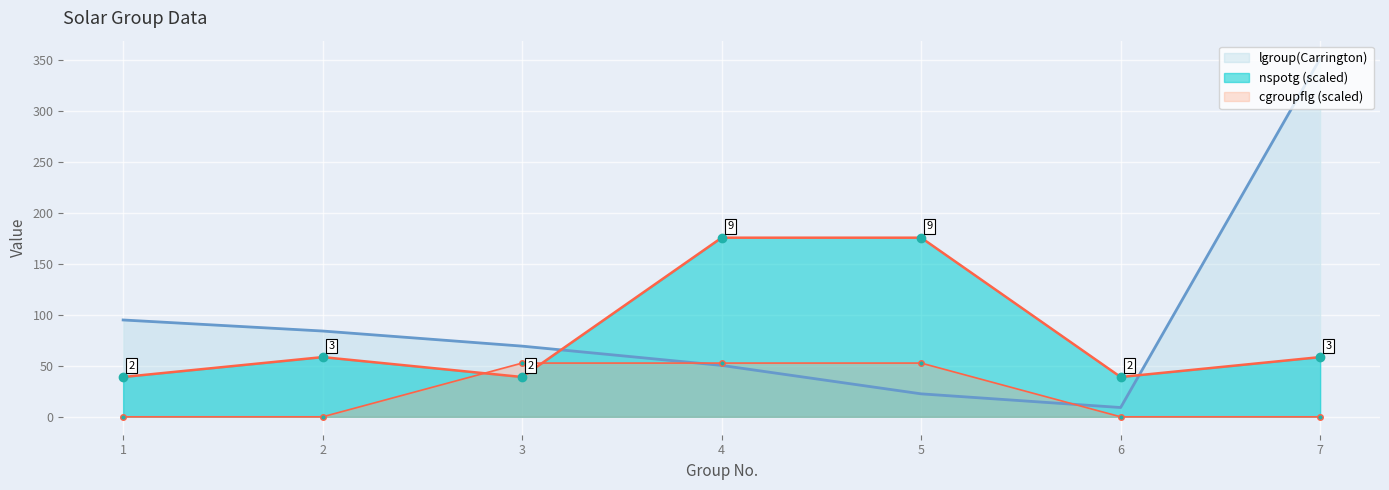

Between 4 and 3, which is larger?

3